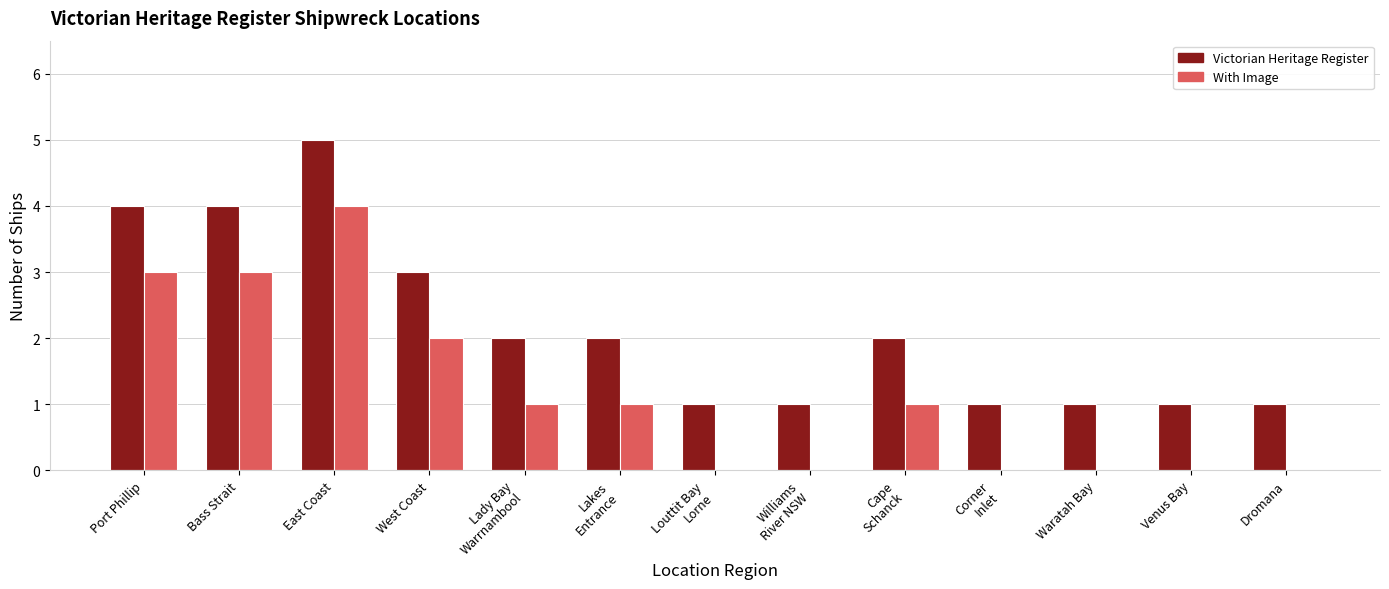

How many groups of bars are there?

13